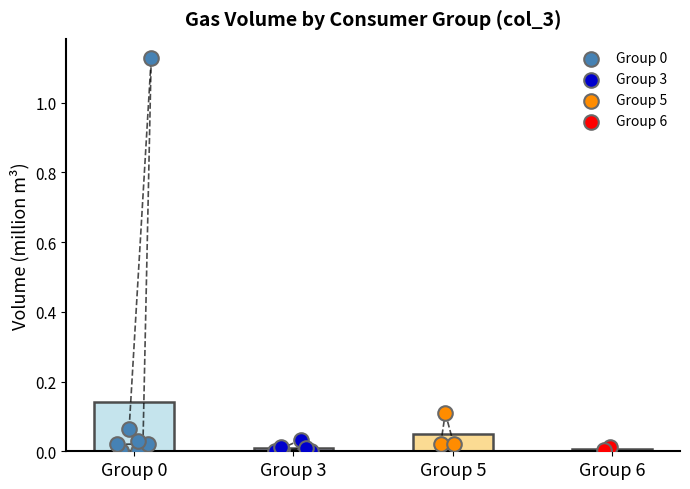

Which has a higher value, 3 or 5?

5